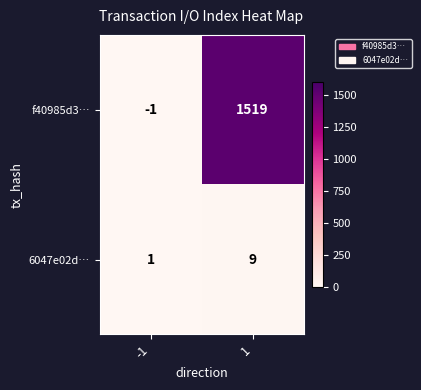

How many categories are shown in the chart?

2